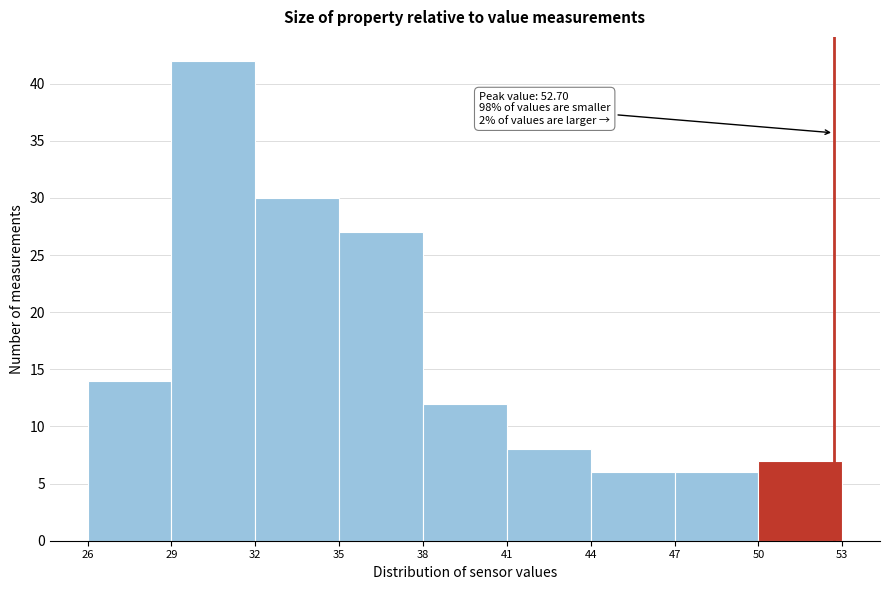

Which range on the x-axis has the tallest bar?

29 to 32